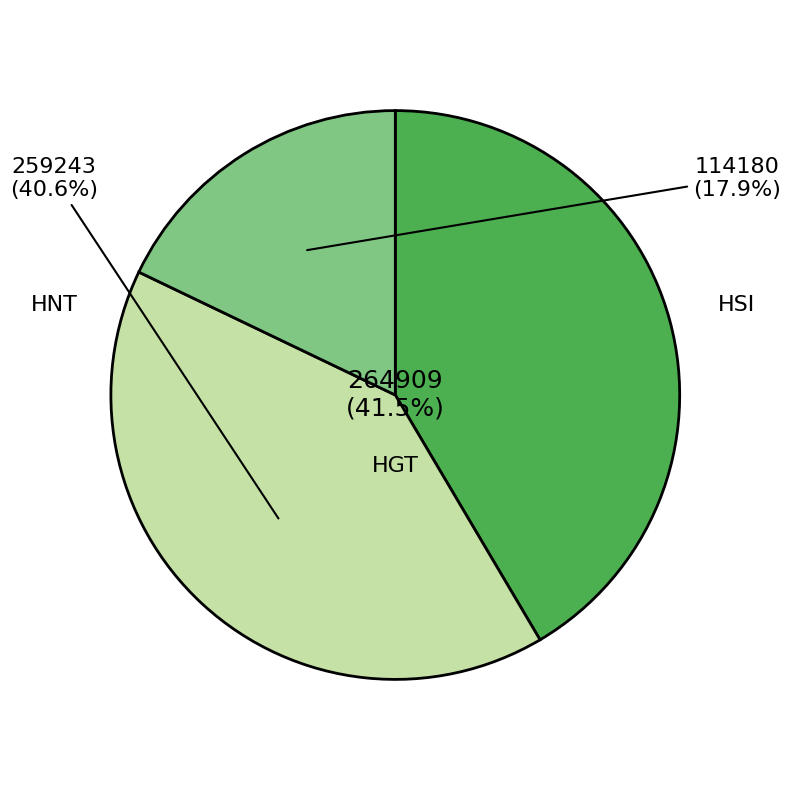

Does any single category account for the majority?

No